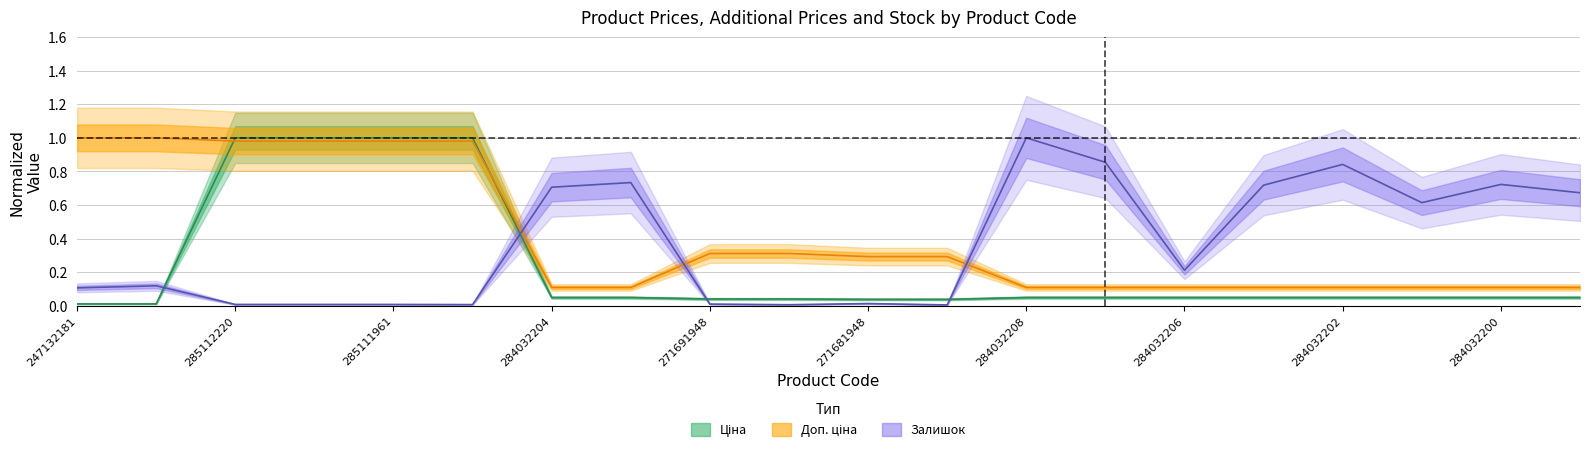

Between 285111912 and 284032203, which is larger?

285111912